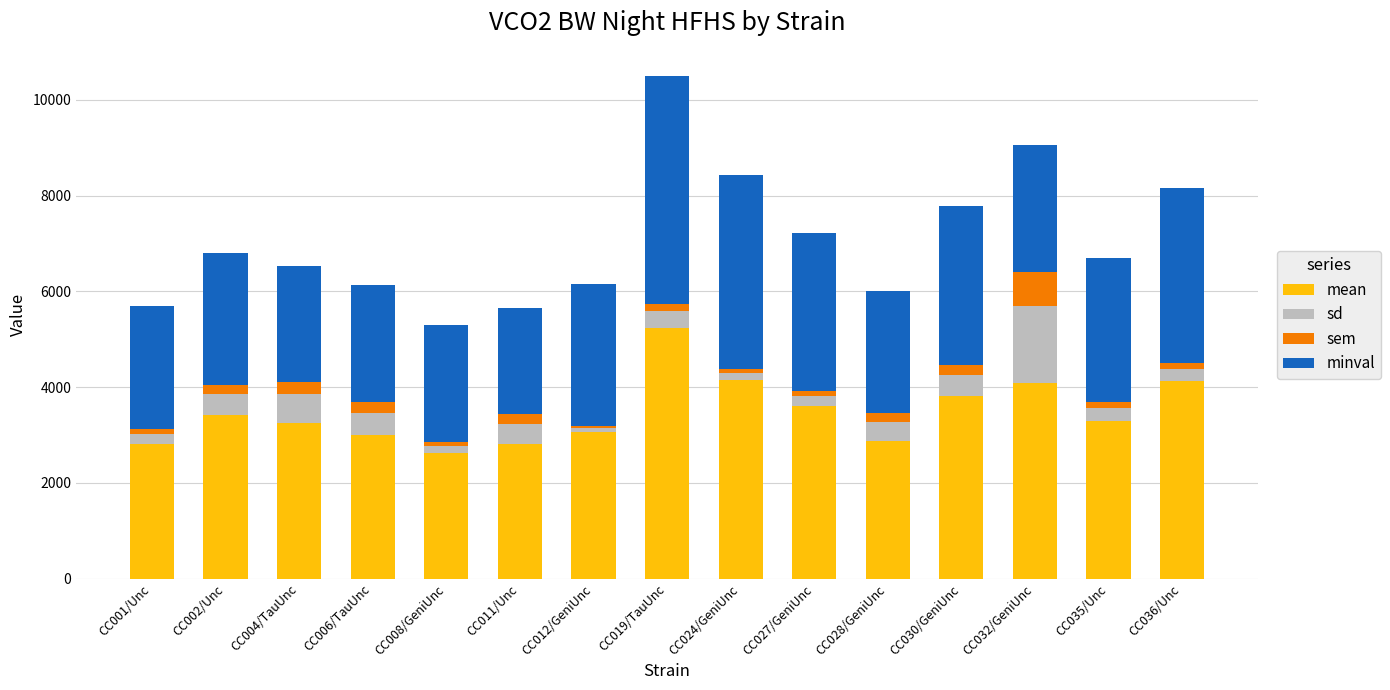

The value of mean at CC001/Unc is 4060.0. True or false?

False